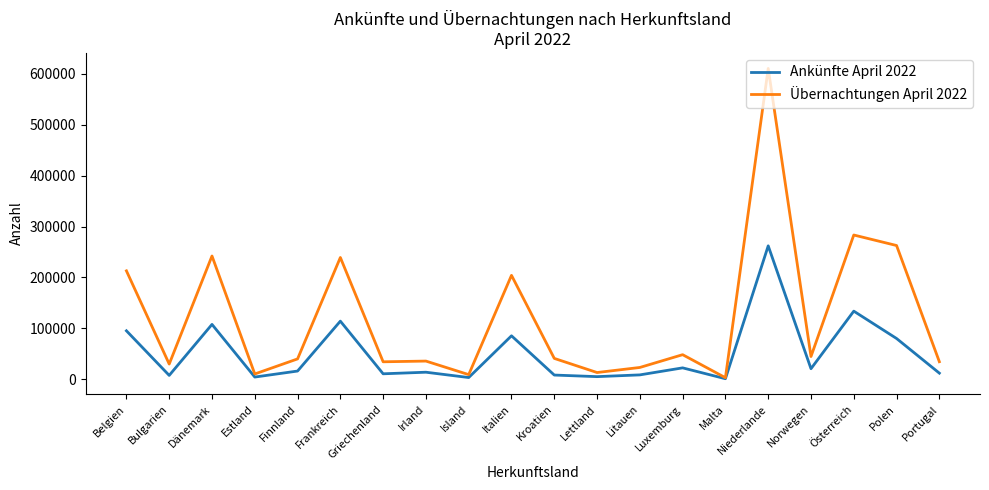

What position from the left is Estland?

4